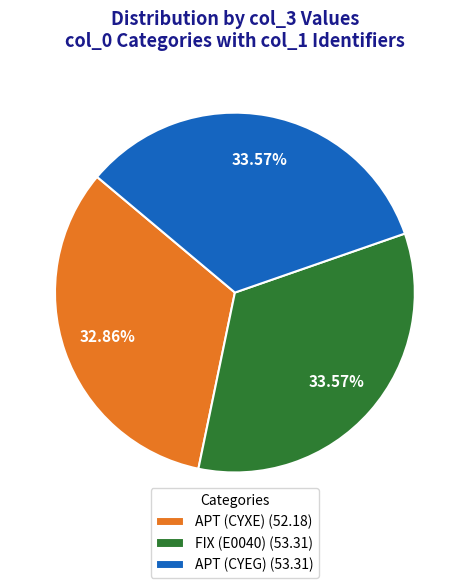

Is it true that APT (CYEG) is 28% of the pie?

False